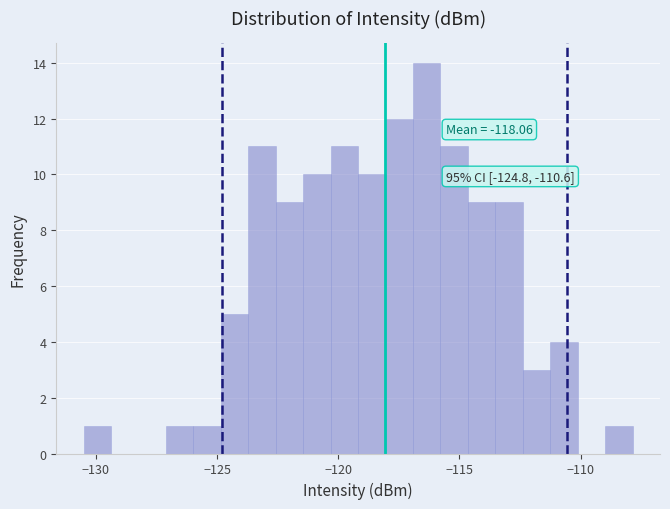

Read against the x-axis, roughly where is the centre of the tallest bar?

-116.5